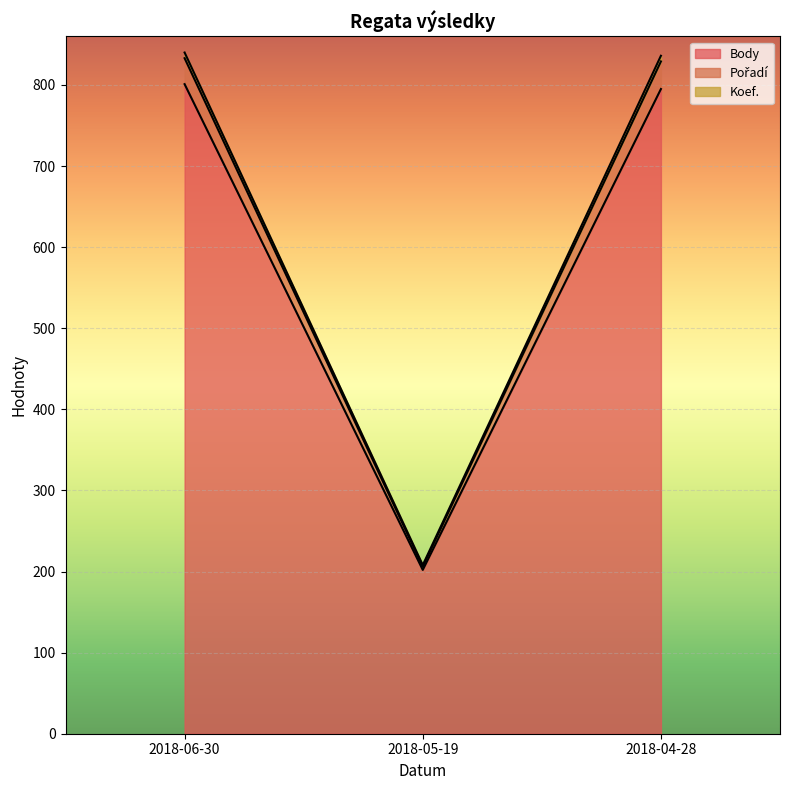

What is the difference between the maximum and minimum values in the Koef. series?

627